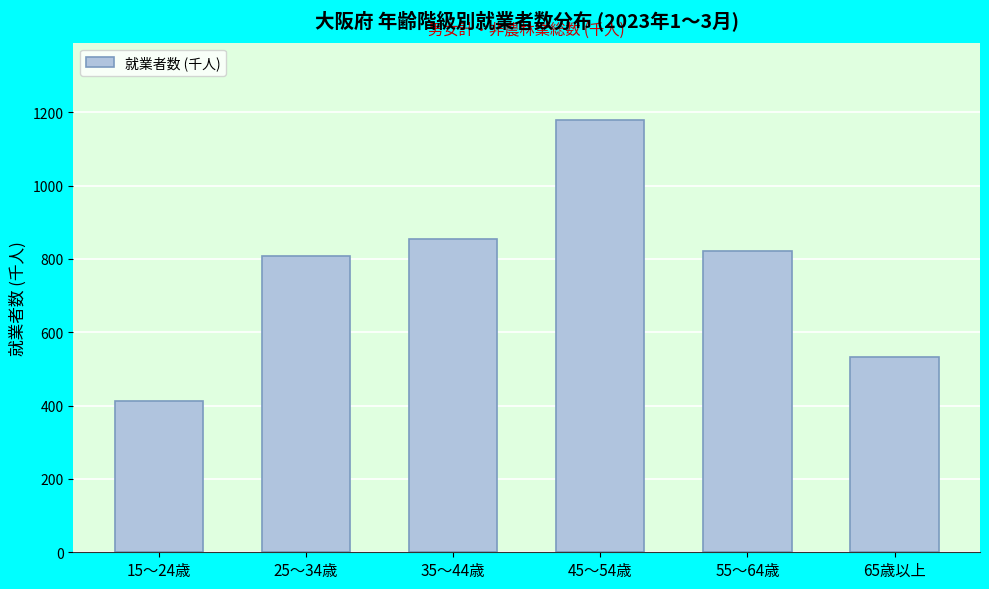

Reading left to right, extract all data points from this chart.

15～24歳=413	25～34歳=807	35～44歳=855	45～54歳=1178	55～64歳=821	65歳以上=532